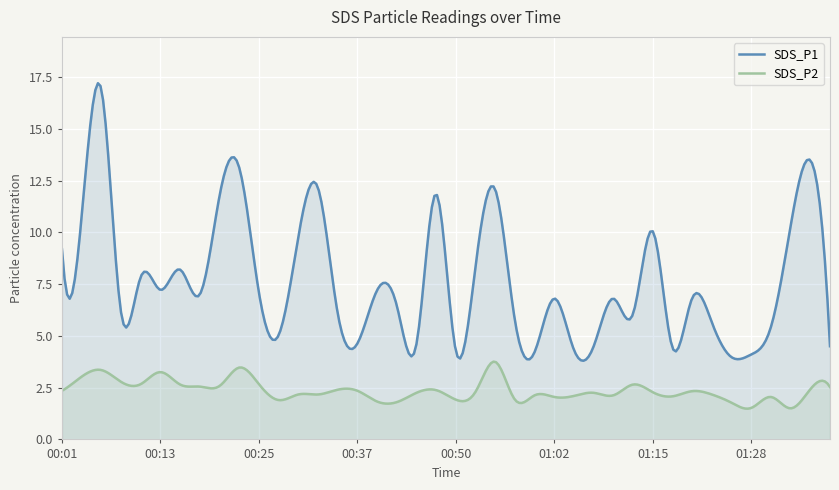

What is the difference between the SDS_P1 values at 01:05 and 01:25?

0.4